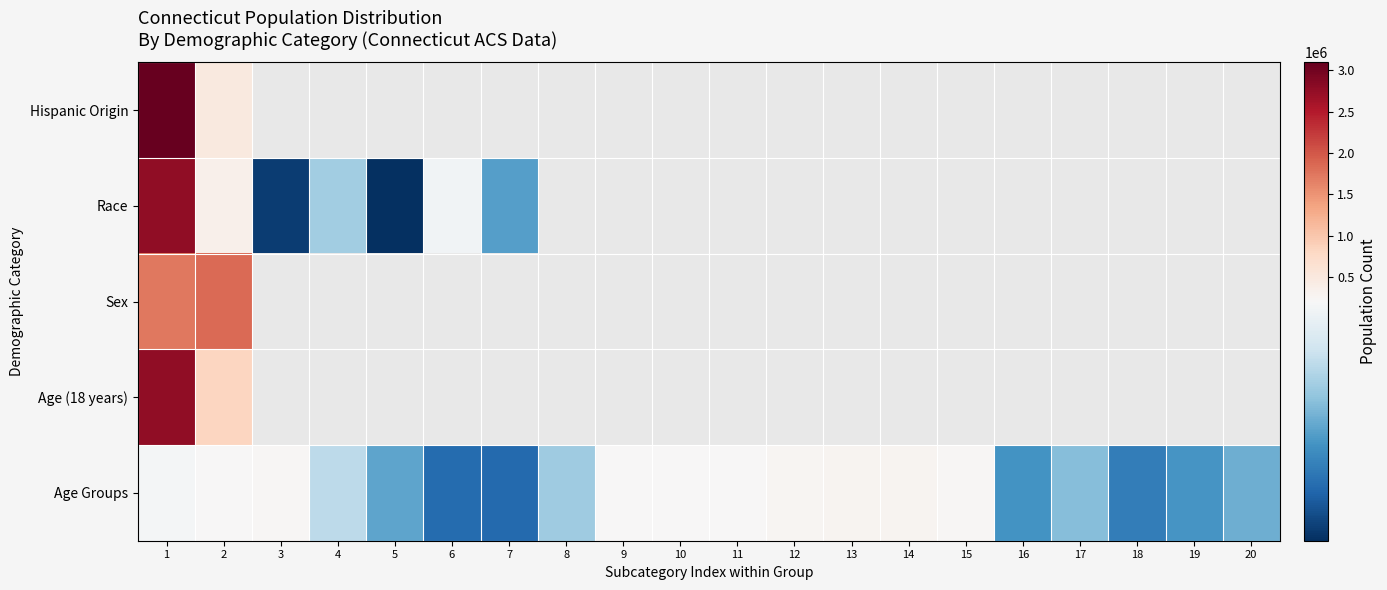

How many data points does each series have?

20